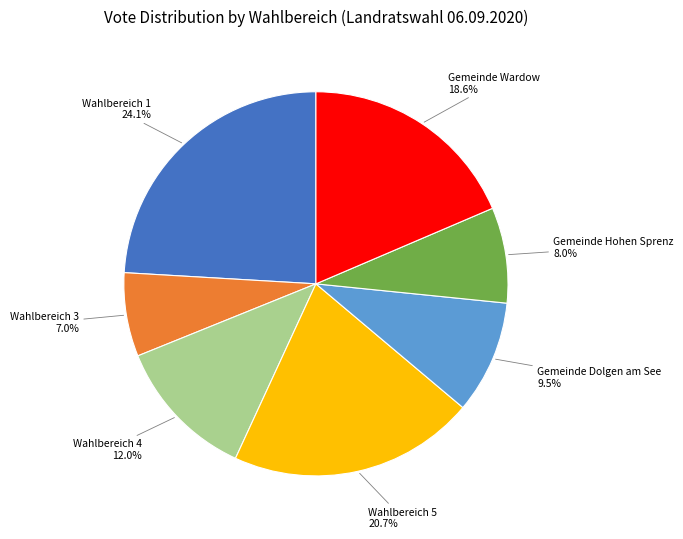

To the nearest percent, what percentage of the pie is Wahlbereich 3?

7%